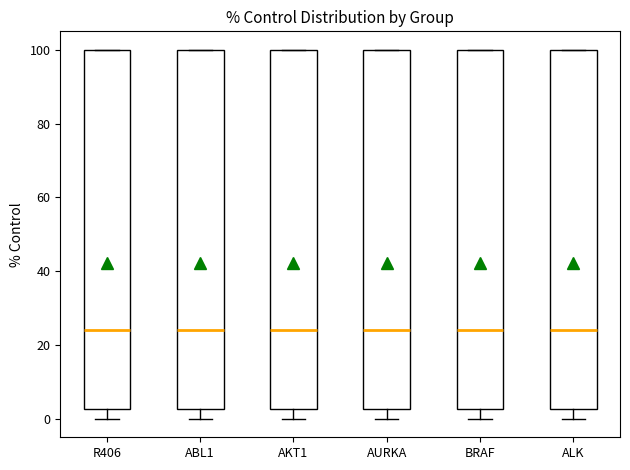

Reading left to right, read every box against the y-axis: the position of its median line, the range the box covers, and the ends of its whiskers. The values are not printed on the chart, so give them approximately, as read against the axis.

R406: median 24, box 2 to 100, whiskers 0 to 100
ABL1: median 24, box 2 to 100, whiskers 0 to 100
AKT1: median 24, box 2 to 100, whiskers 0 to 100
AURKA: median 24, box 2 to 100, whiskers 0 to 100
BRAF: median 24, box 2 to 100, whiskers 0 to 100
ALK: median 24, box 2 to 100, whiskers 0 to 100